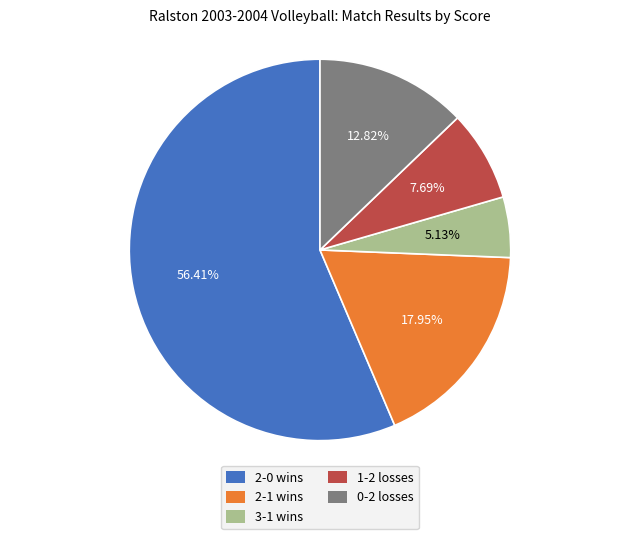

Does any single category account for the majority?

Yes